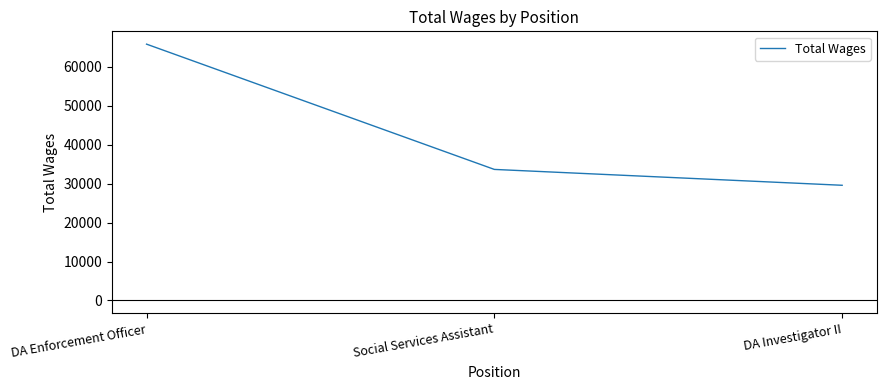

Does the chart display data point markers on the line(s)?

No